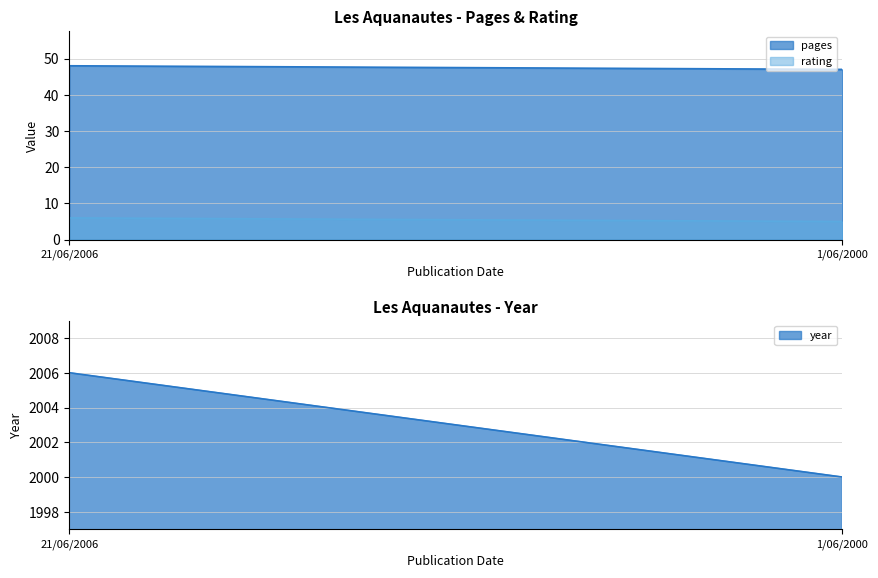

Does the chart have visible grid lines?

Yes